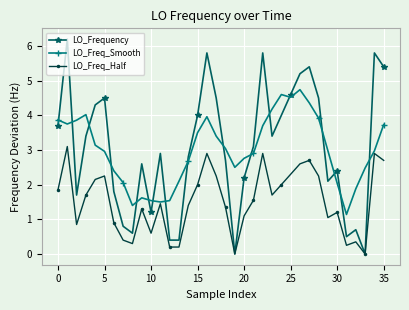

How many times do LO_Freq_Smooth and LO_Frequency cross each other?

17